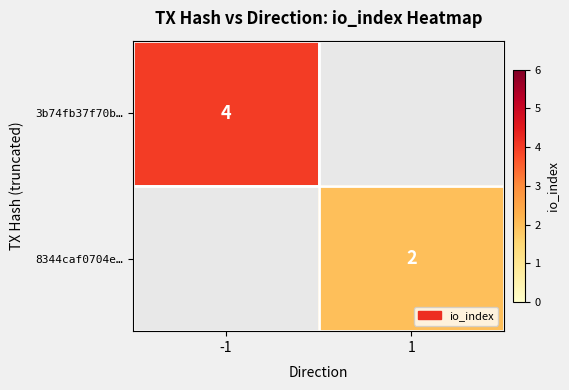

The value of 8344caf0704e… at 1 is 2. True or false?

True